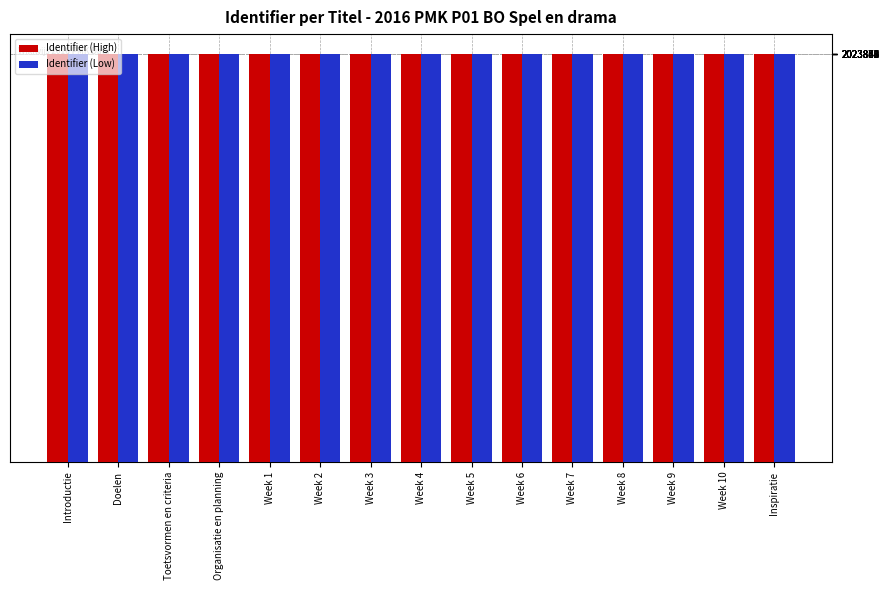

Is it true that Identifier (High) equals 2023865 at Week 5?

True